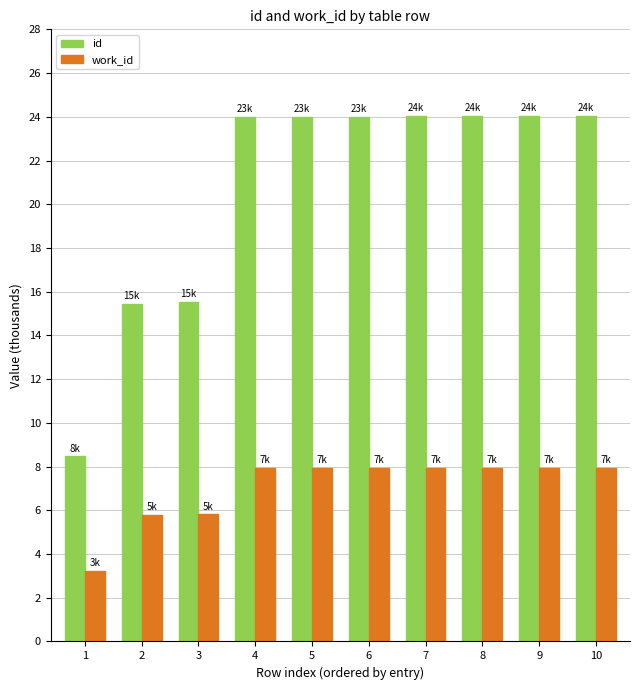

What is the total value across all series at 10?

32.0